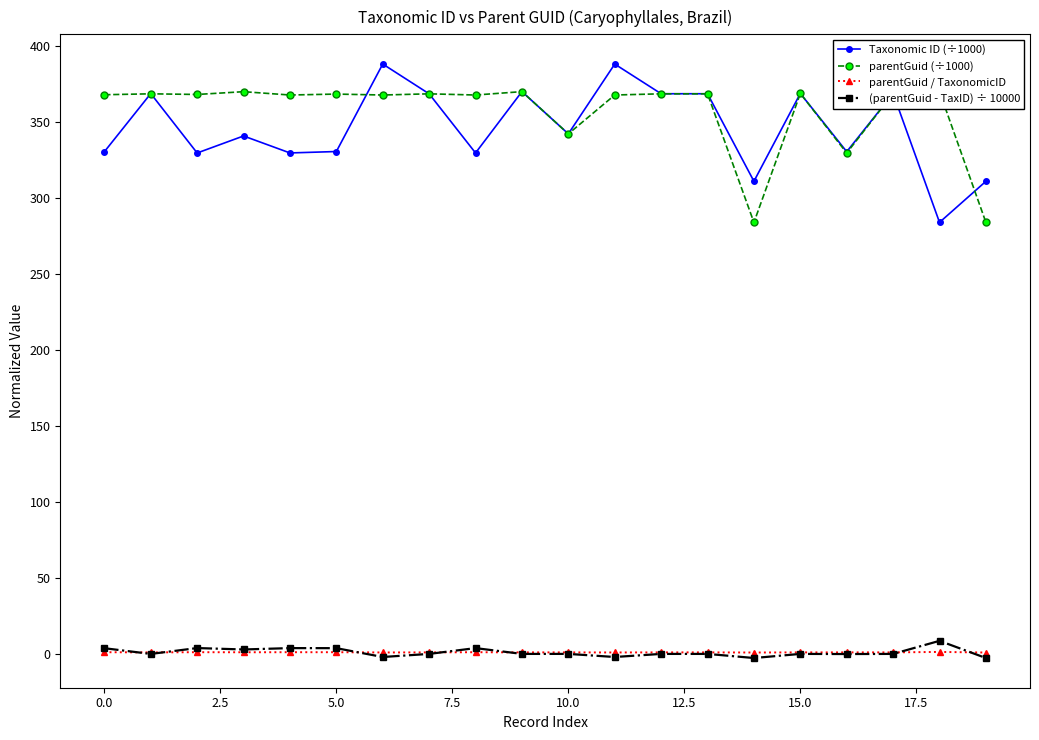

What is the highest value of the Taxonomic ID (÷1000) series?

387.8